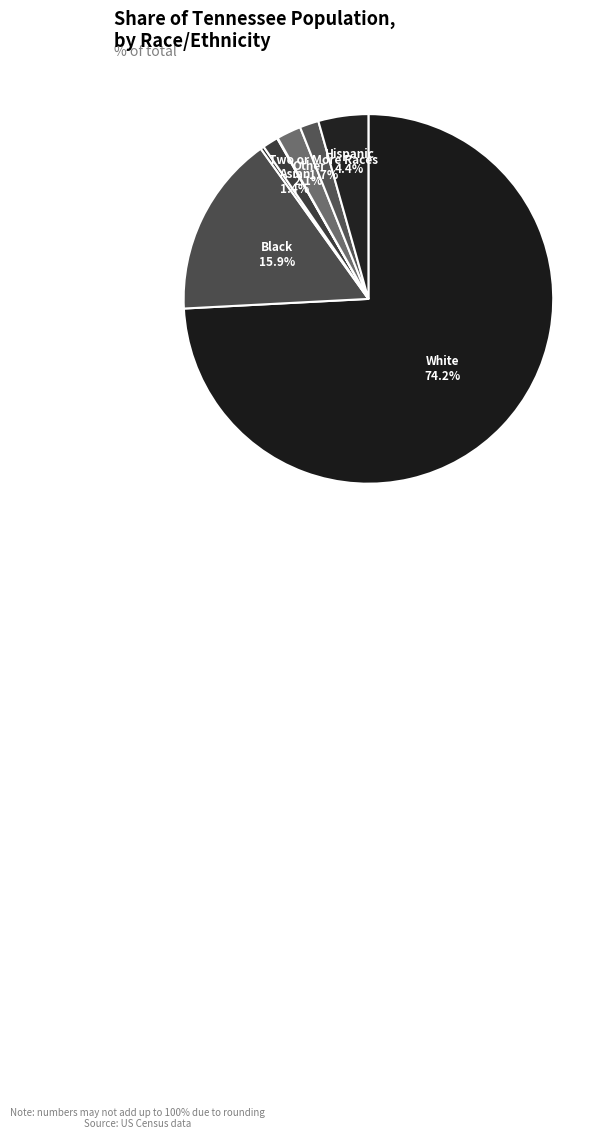

How many slices are in this pie chart?

8